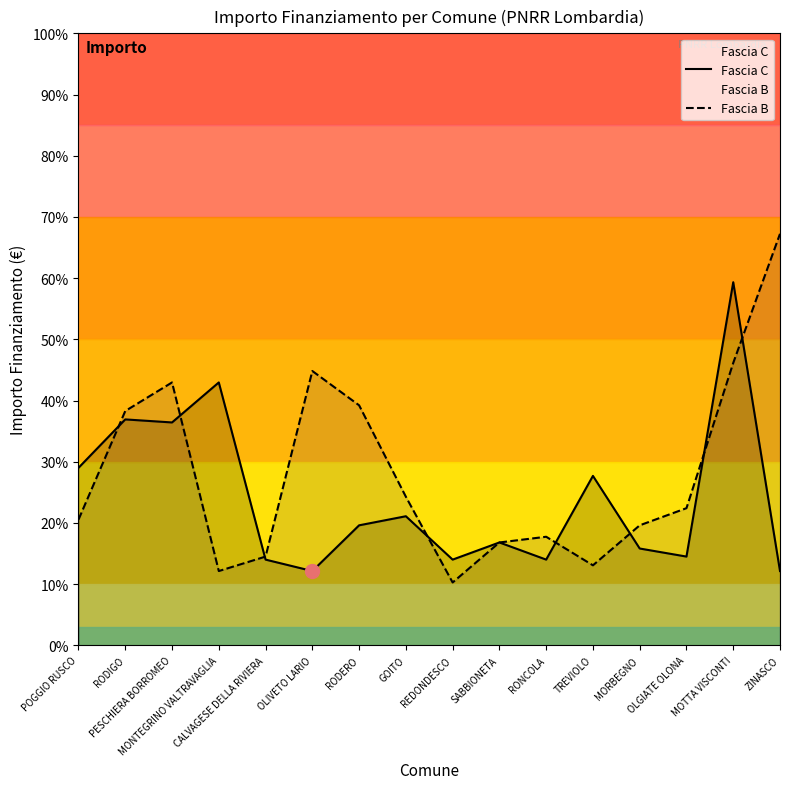

What is the maximum value shown in the chart?

43707